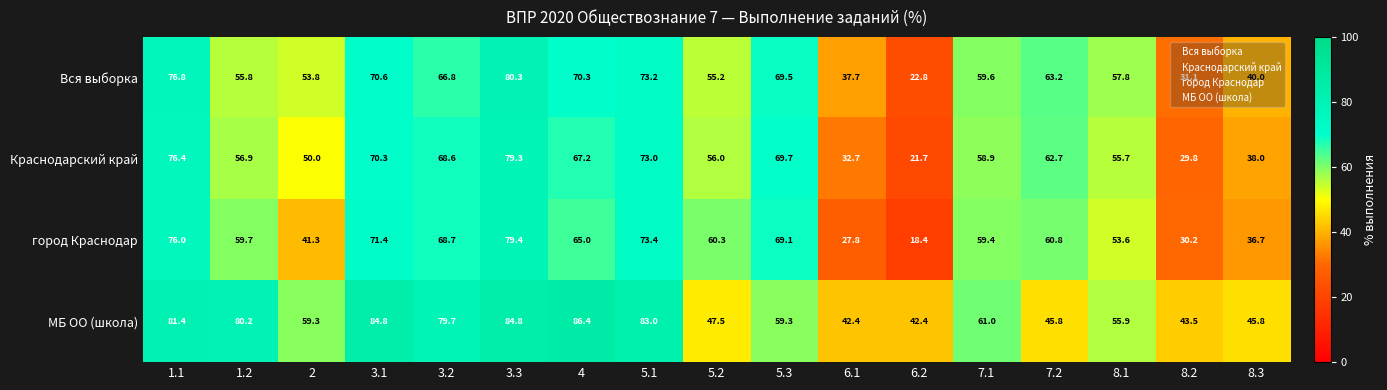

List the series in order of their peak value, highest first.

МБ ОО (школа), Вся выборка, город Краснодар, Краснодарский край